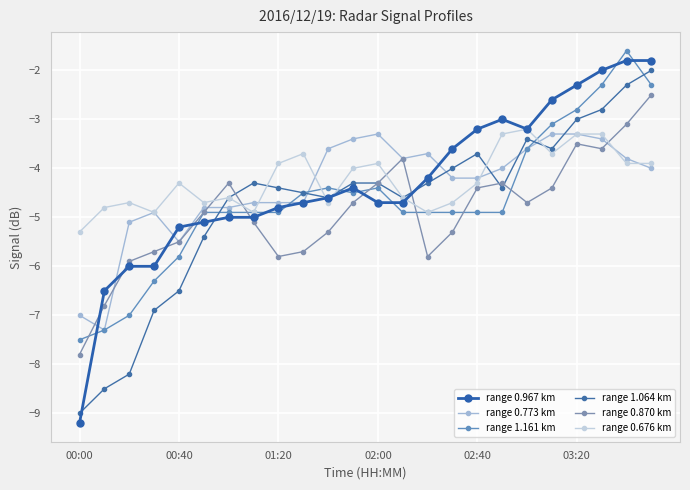

Is this an area chart (filled region under the line)?

No